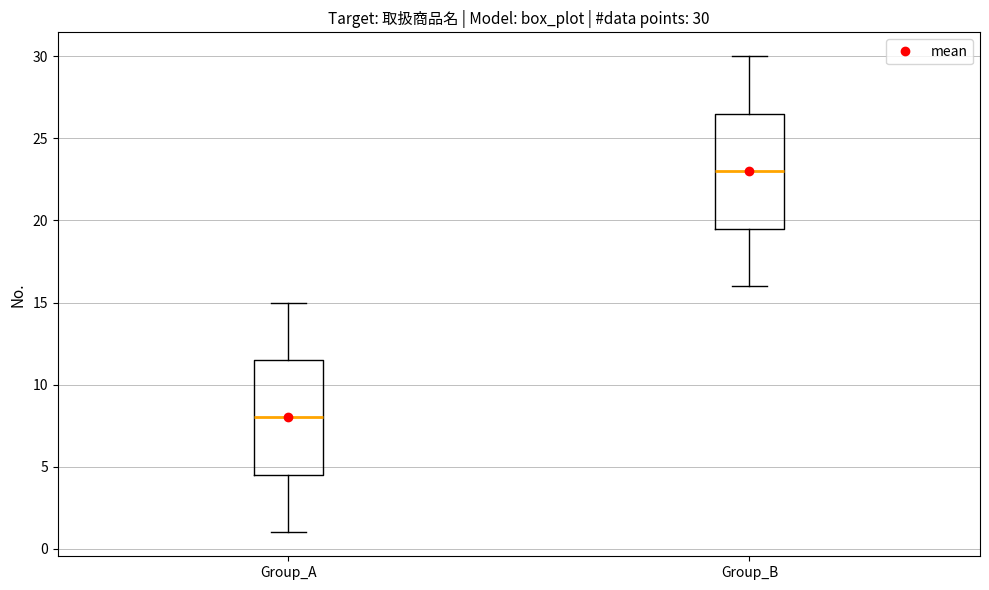

Which box has the highest median line?

Group_B